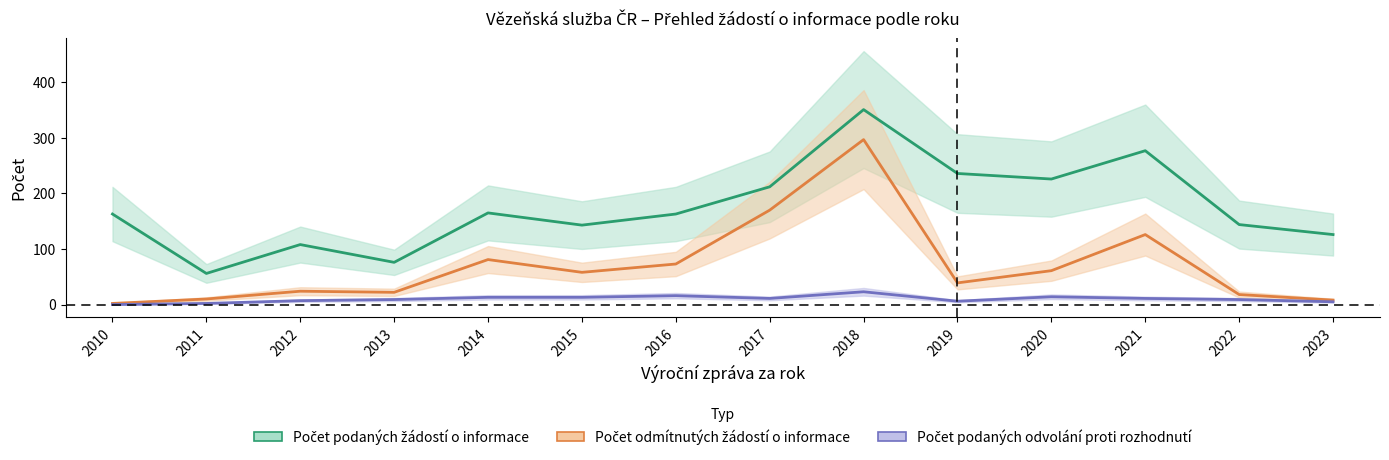

The value of Počet odmítnutých žádostí o informace at 2014 is 109. True or false?

False